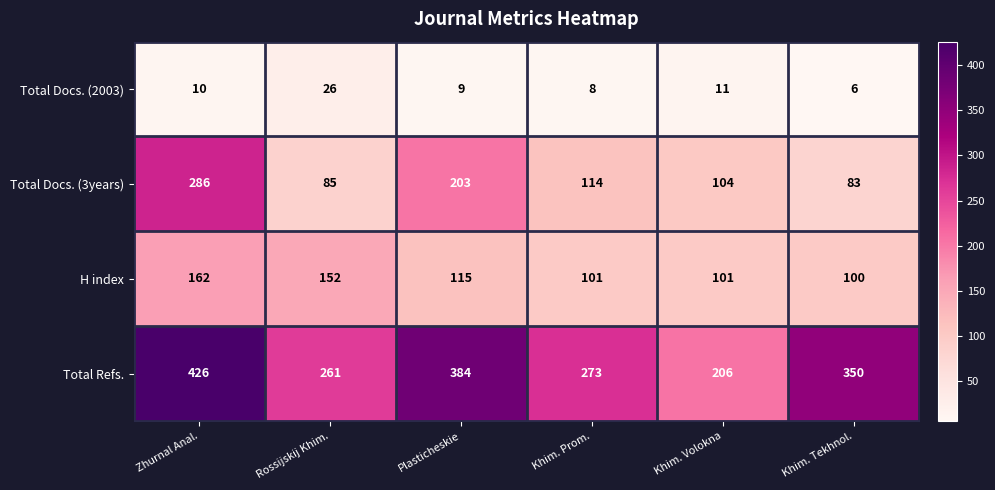

Reading right to left, transcribe all the data shown in this chart.

Total Docs. (2003): Khim. Tekhnol.=6	Khim. Volokna=11	Khim. Prom.=8	Plasticheskie=9	Rossijskij Khim.=26	Zhurnal Anal.=10
Total Docs. (3years): Khim. Tekhnol.=83	Khim. Volokna=104	Khim. Prom.=114	Plasticheskie=203	Rossijskij Khim.=85	Zhurnal Anal.=286
H index: Khim. Tekhnol.=100	Khim. Volokna=101	Khim. Prom.=101	Plasticheskie=115	Rossijskij Khim.=152	Zhurnal Anal.=162
Total Refs.: Khim. Tekhnol.=350	Khim. Volokna=206	Khim. Prom.=273	Plasticheskie=384	Rossijskij Khim.=261	Zhurnal Anal.=426